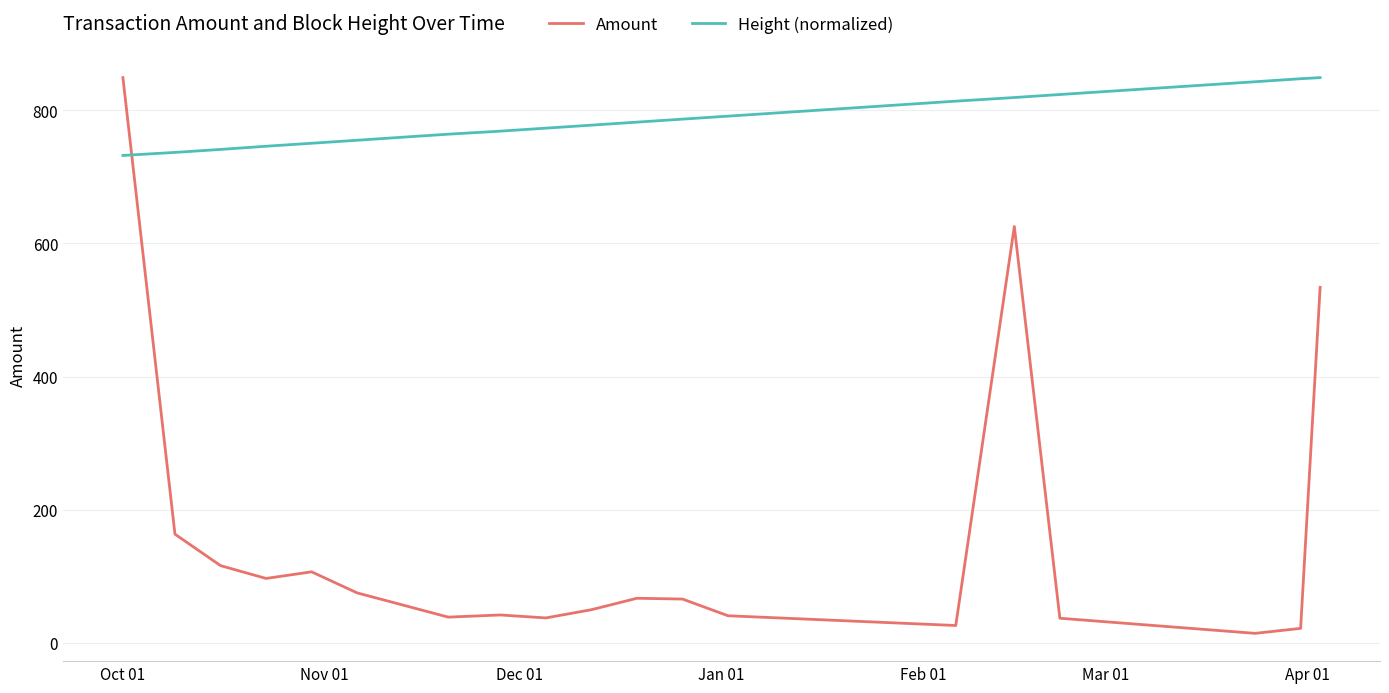

Which series has the largest total across all categories?

Height (normalized)